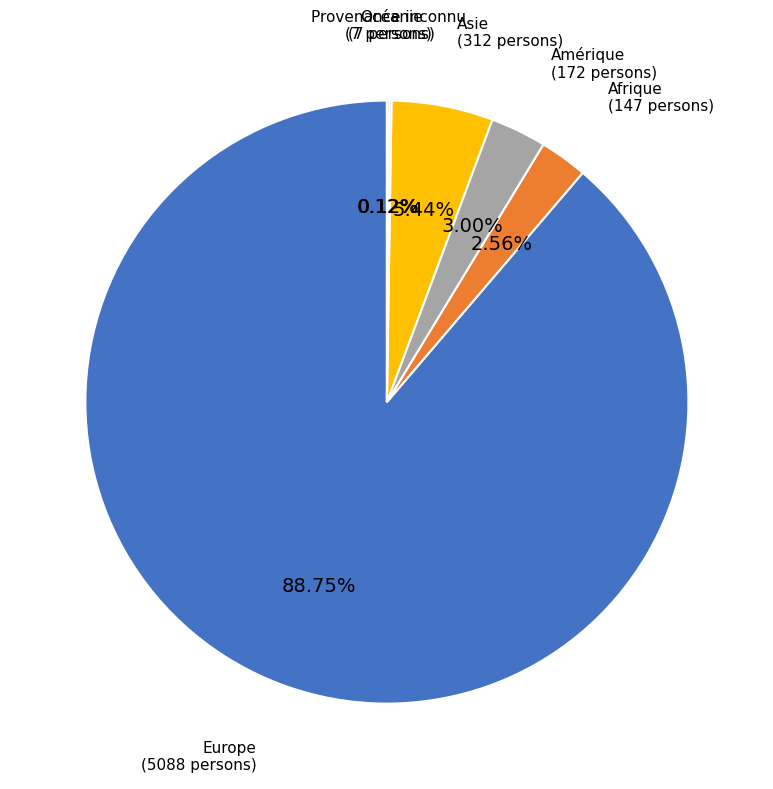

Does Afrique represent more than half of the total?

No